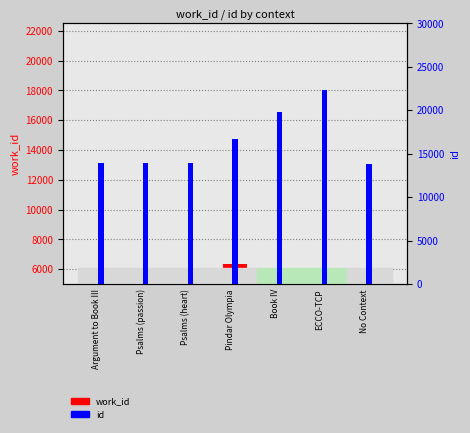

Reading right to left, what are all the values shown in this chart?

work_id: 5092	5192	5175	6327	5171	5170	5166
id: 13762	22381	19786	16728	13899	13898	13897